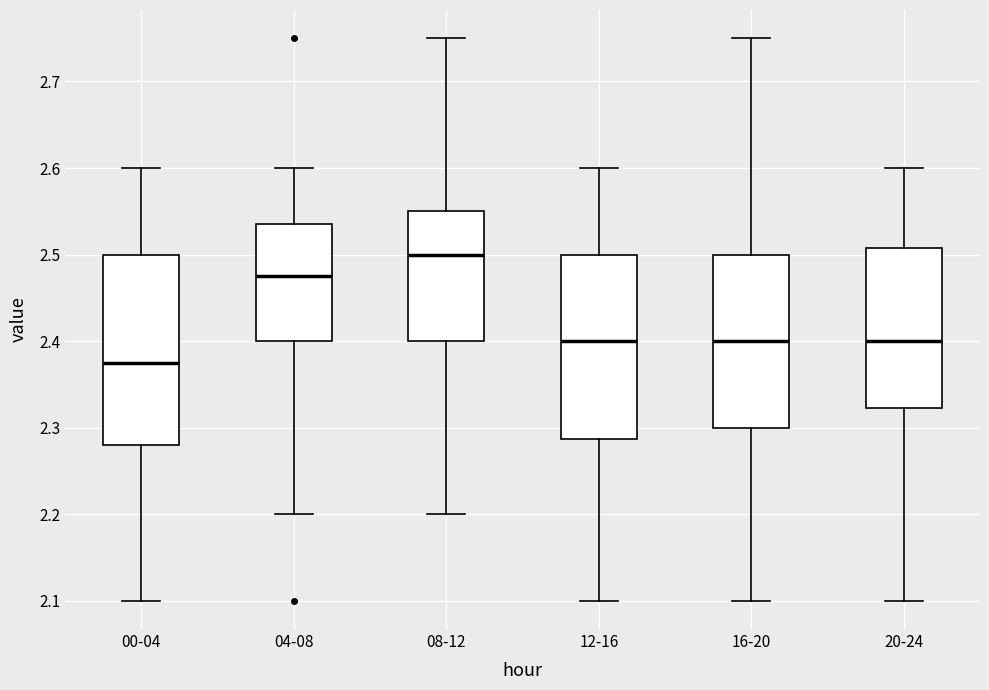

Reading left to right, transcribe this box plot: for each box, give where its median line is, the range the box spans, and where its two whiskers end, as read against the y-axis. The values are not printed on the chart, so give them approximately, as read against the axis.

00-04: median 2.38, box 2.28 to 2.50, whiskers 2.10 to 2.60
04-08: median 2.48, box 2.40 to 2.54, whiskers 2.20 to 2.60
08-12: median 2.50, box 2.40 to 2.55, whiskers 2.20 to 2.75
12-16: median 2.40, box 2.29 to 2.50, whiskers 2.10 to 2.60
16-20: median 2.40, box 2.30 to 2.50, whiskers 2.10 to 2.75
20-24: median 2.40, box 2.32 to 2.51, whiskers 2.10 to 2.60